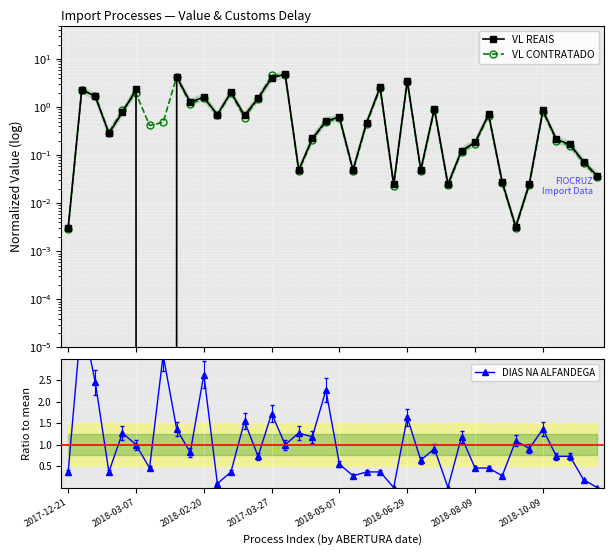

Read the VL REAIS value at 13.

0.7